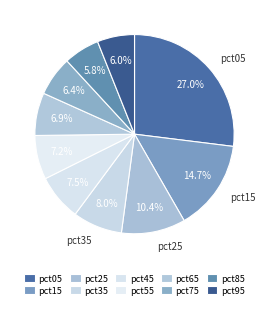

Rank the categories by value from highest to lowest.

pct05, pct15, pct25, pct35, pct45, pct55, pct65, pct75, pct95, pct85